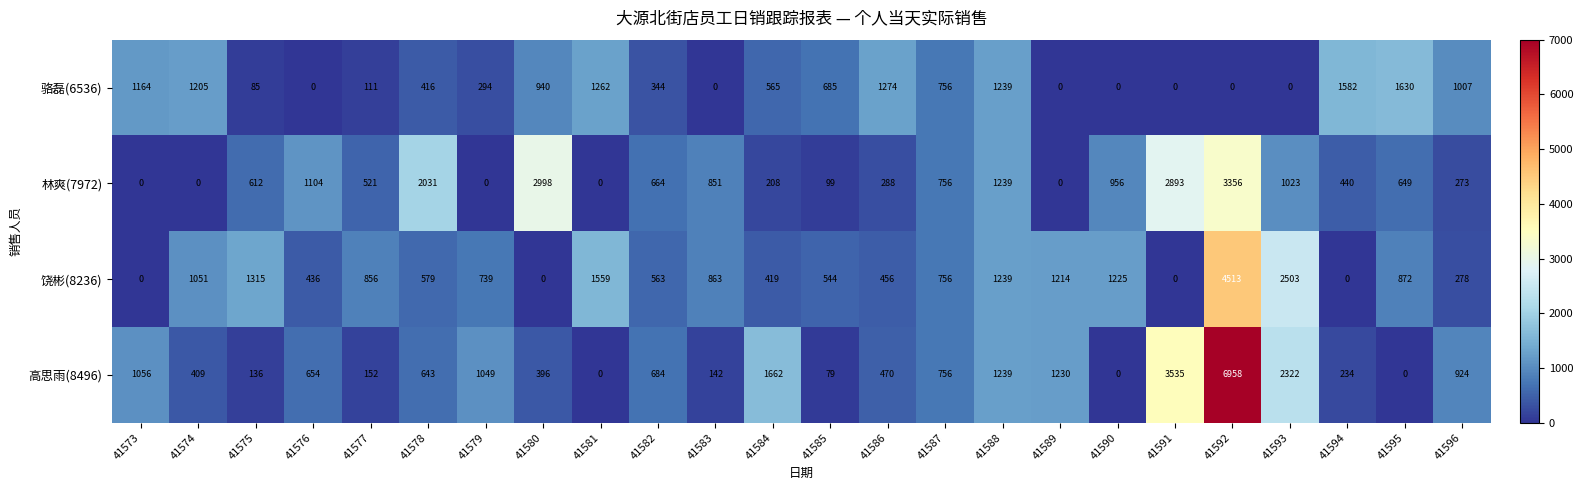

What is the maximum value shown in the chart?

6958